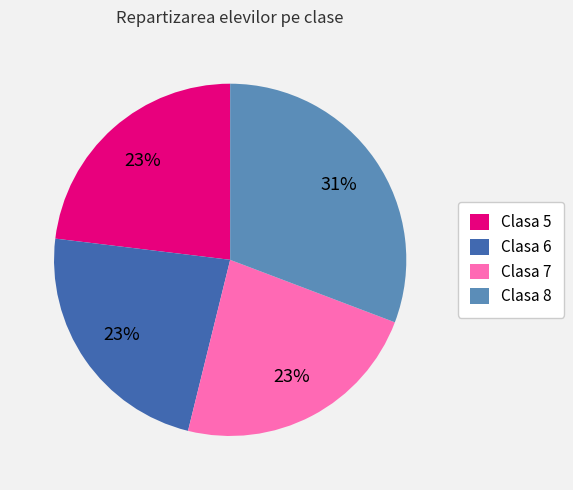

Which category has the biggest portion of the pie?

Clasa 8